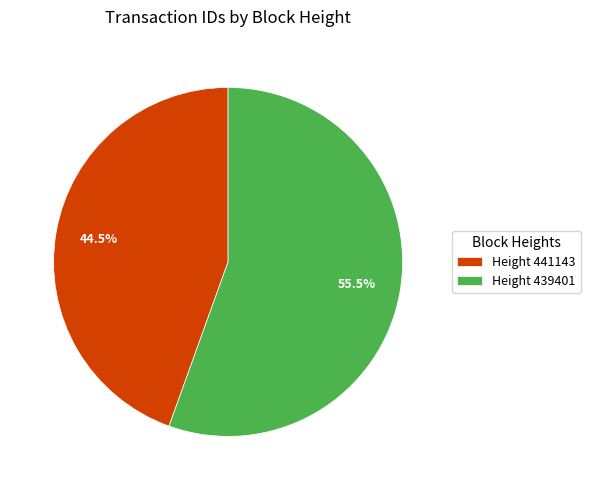

Is there any slice that represents more than half of the pie?

Yes